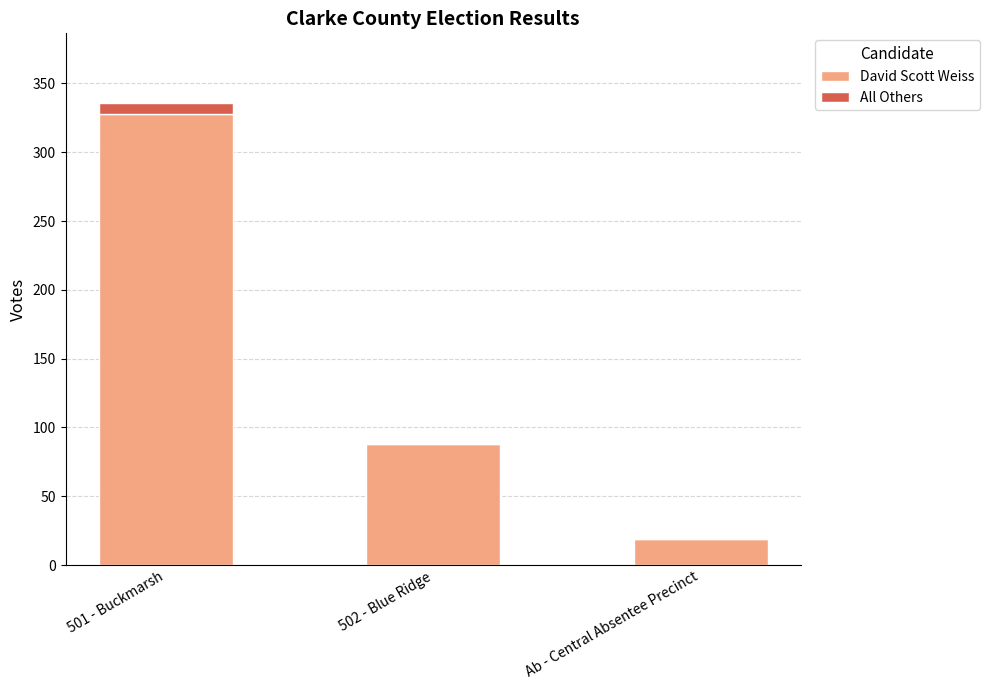

Reading left to right, list the values for the David Scott Weiss series.

501 - Buckmarsh=328	502 - Blue Ridge=88	Ab - Central Absentee Precinct=19